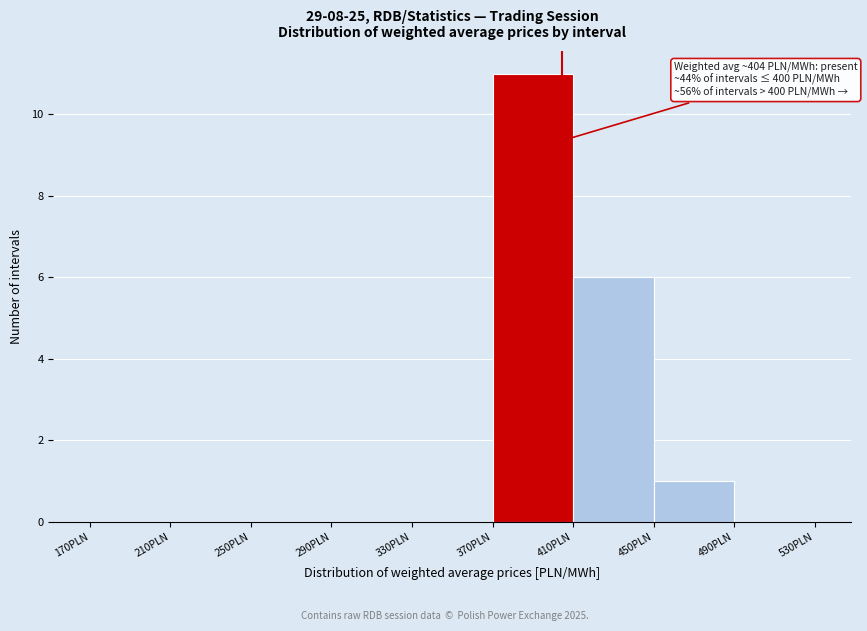

Over which range of the x-axis is the bar tallest?

370 to 410